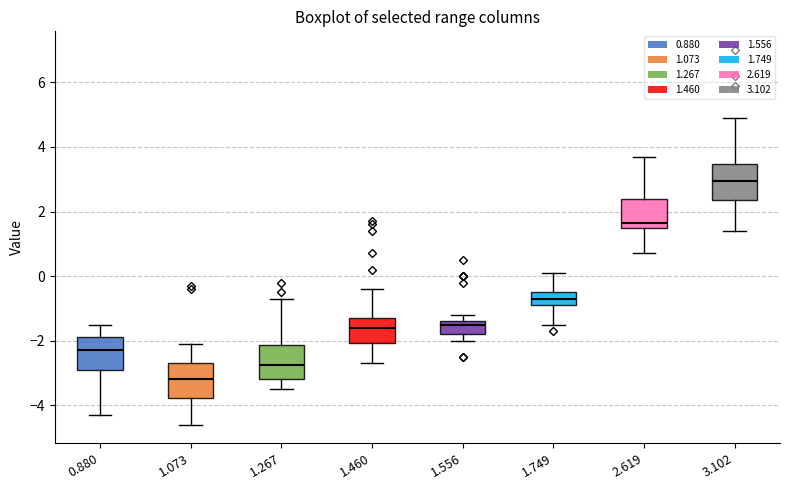

Reading left to right, transcribe this box plot: for each box, give where its median line is, the range the box spans, and where its two whiskers end, as read against the y-axis. The values are not printed on the chart, so give them approximately, as read against the axis.

0.880: median -2.2, box -2.8 to -1.8, whiskers -4.2 to -1.4
1.073: median -3.2, box -3.8 to -2.6, whiskers -4.6 to -2.0
1.267: median -2.8, box -3.2 to -2.2, whiskers -3.4 to -0.6
1.460: median -1.6, box -2.0 to -1.2, whiskers -2.6 to -0.4
1.556: median -1.4 (just below the box's upper edge), box -1.8 to -1.4, whiskers -2.0 to -1.2
1.749: median -0.6, box -0.8 to -0.4, whiskers -1.4 to 0.2
2.619: median 1.6 (just above the box's lower edge), box 1.6 to 2.4, whiskers 0.8 to 3.8
3.102: median 3.0, box 2.4 to 3.4, whiskers 1.4 to 5.0